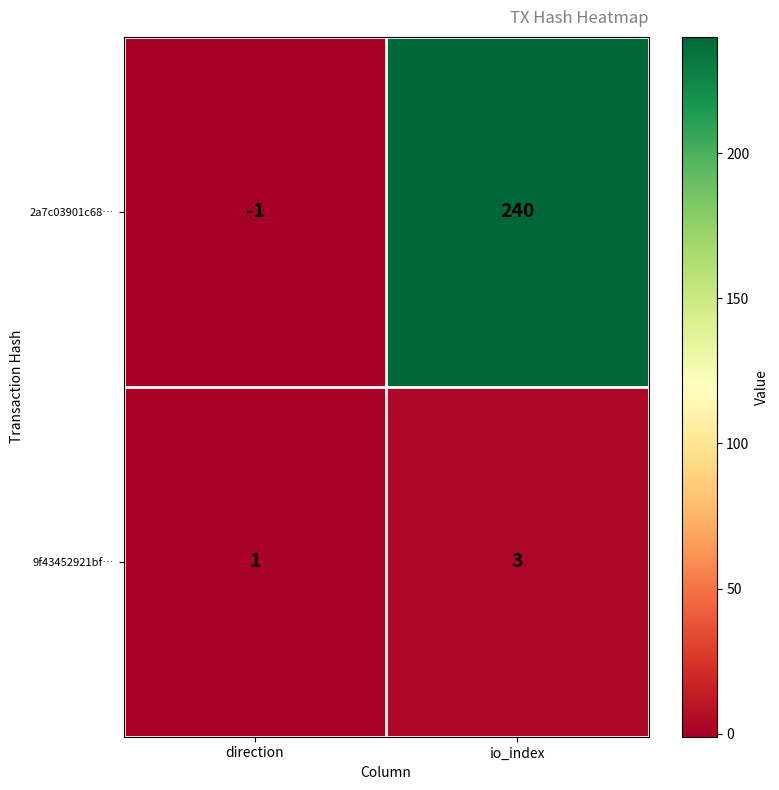

What is the sum of all 2a7c03901c68… values?

239